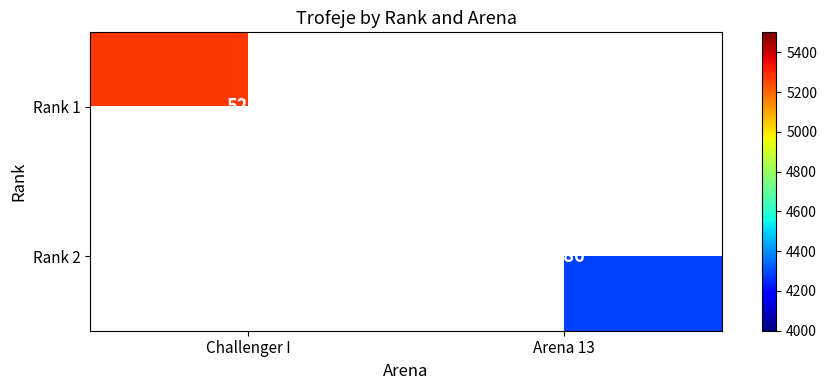

Which series has the largest range (max minus min)?

Rank 1